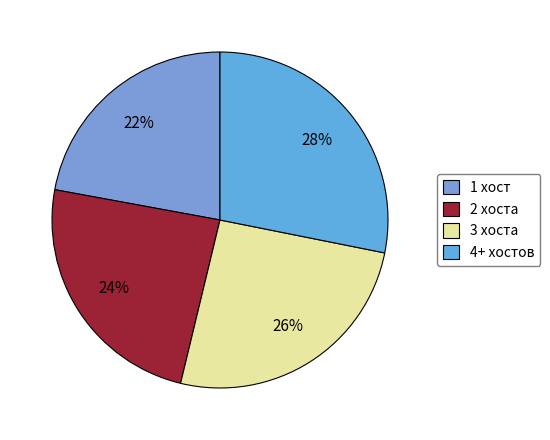

Count the number of slices in the pie.

4